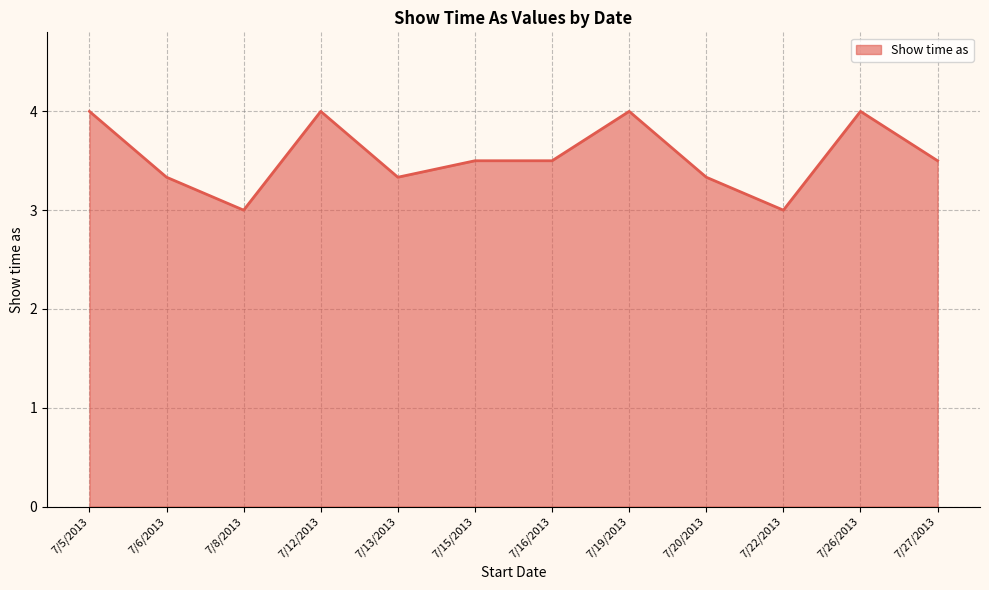

Reading right to left, what are all the values shown in this chart?

3.5	4.0	3.0	3.3	4.0	3.5	3.5	3.3	4.0	3.0	3.3	4.0